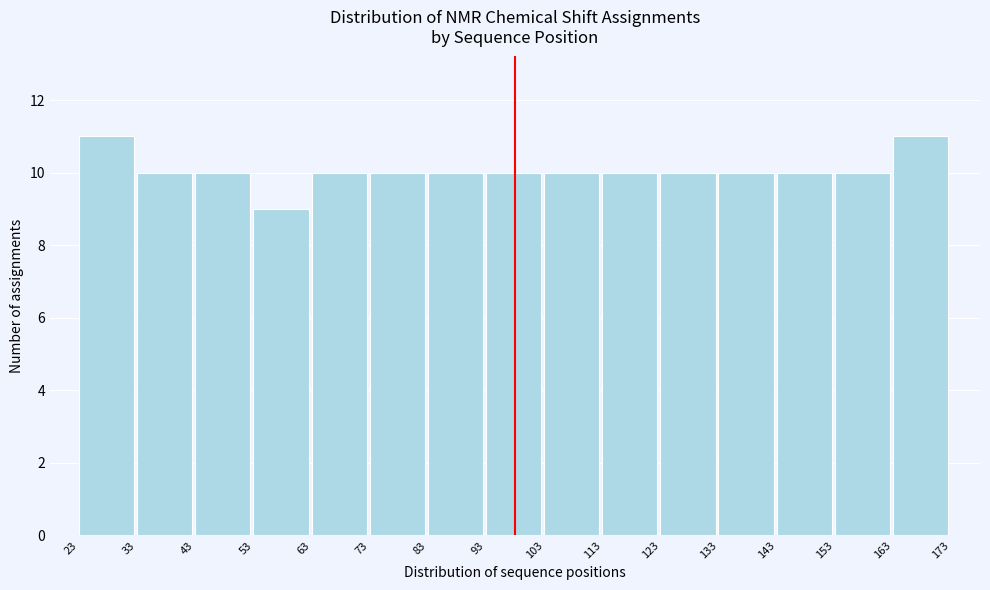

Reading left to right, transcribe this chart: for each bar, give the range it covers on the x-axis and its height. The values are not printed on the chart, so give them approximately, as read against the axis.

23 to 33: 11
33 to 43: 10
43 to 53: 10
53 to 63: 9
63 to 73: 10
73 to 83: 10
83 to 93: 10
93 to 103: 10
103 to 113: 10
113 to 123: 10
123 to 133: 10
133 to 143: 10
143 to 153: 10
153 to 163: 10
163 to 173: 11